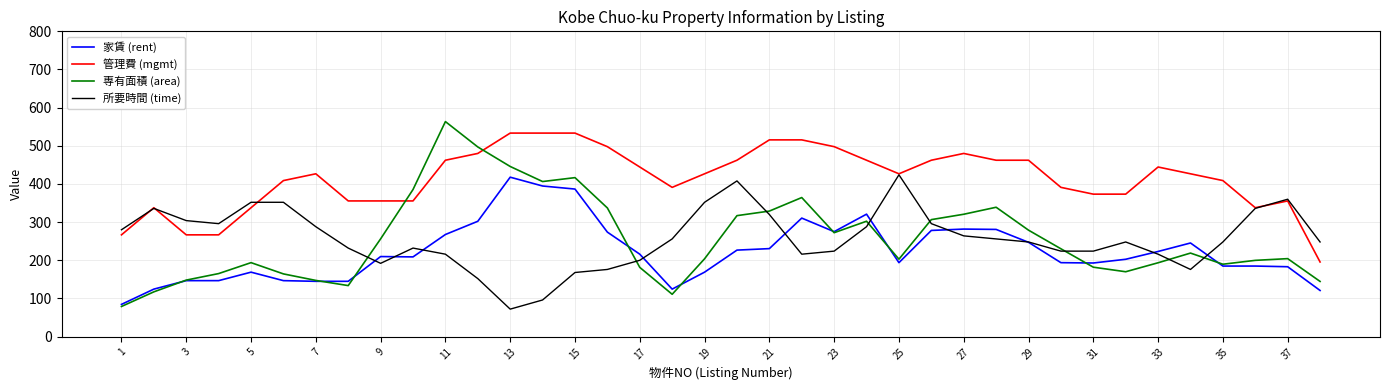

Which series has the largest range (max minus min)?

専有面積 (area)